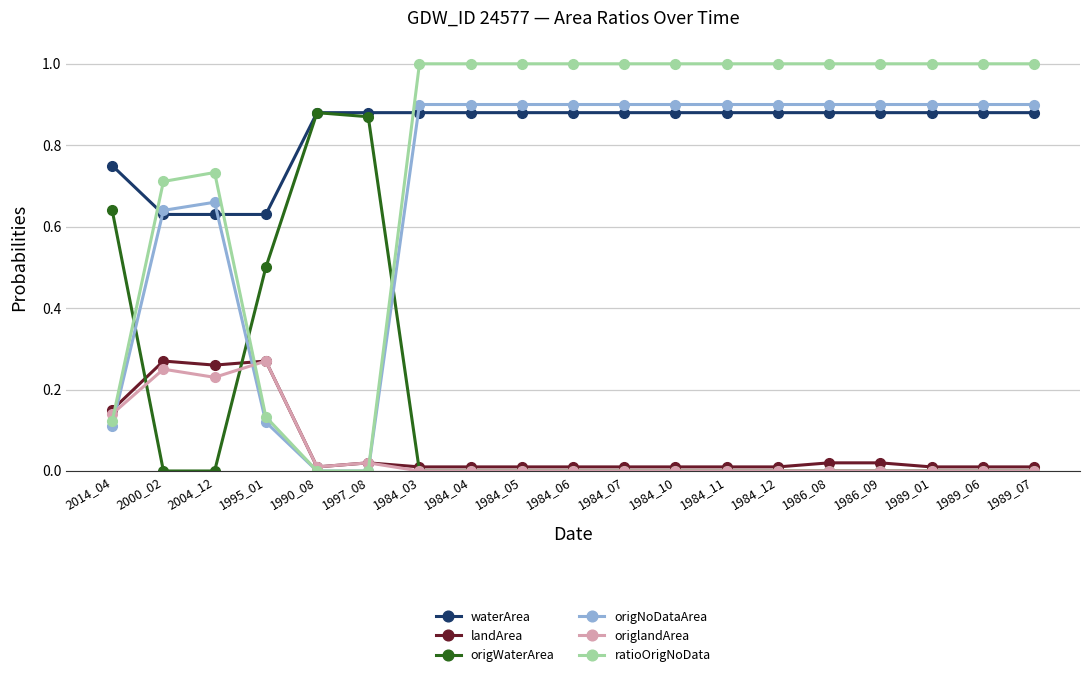

What is the label of the 19th point from the left?

1989_07